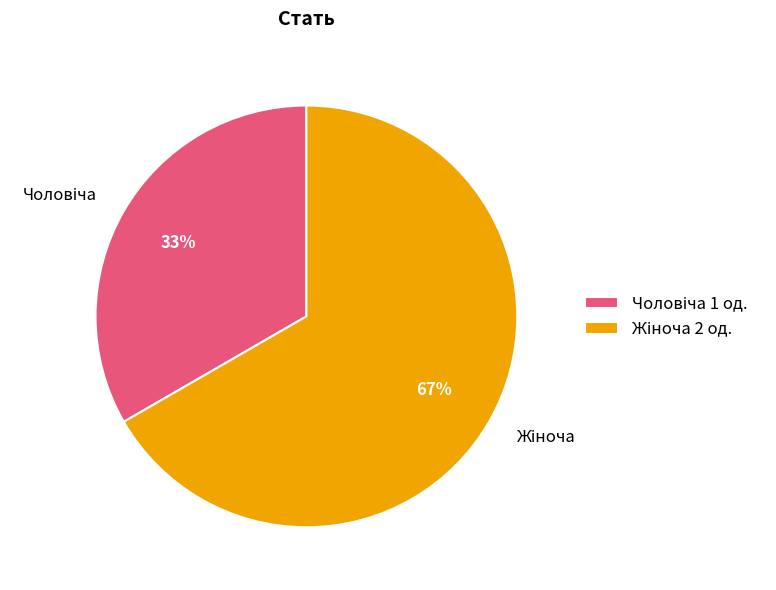

Does any single category account for the majority?

Yes